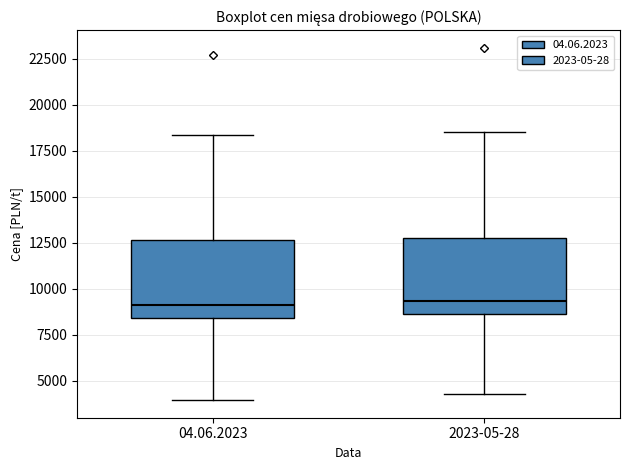

Reading left to right, transcribe this box plot: for each box, give where its median line is, the range the box spans, and where its two whiskers end, as read against the y-axis. The values are not printed on the chart, so give them approximately, as read against the axis.

04.06.2023: median 9000, box 8500 to 12500, whiskers 4000 to 18500
2023-05-28: median 9500, box 8500 to 13000, whiskers 4500 to 18500